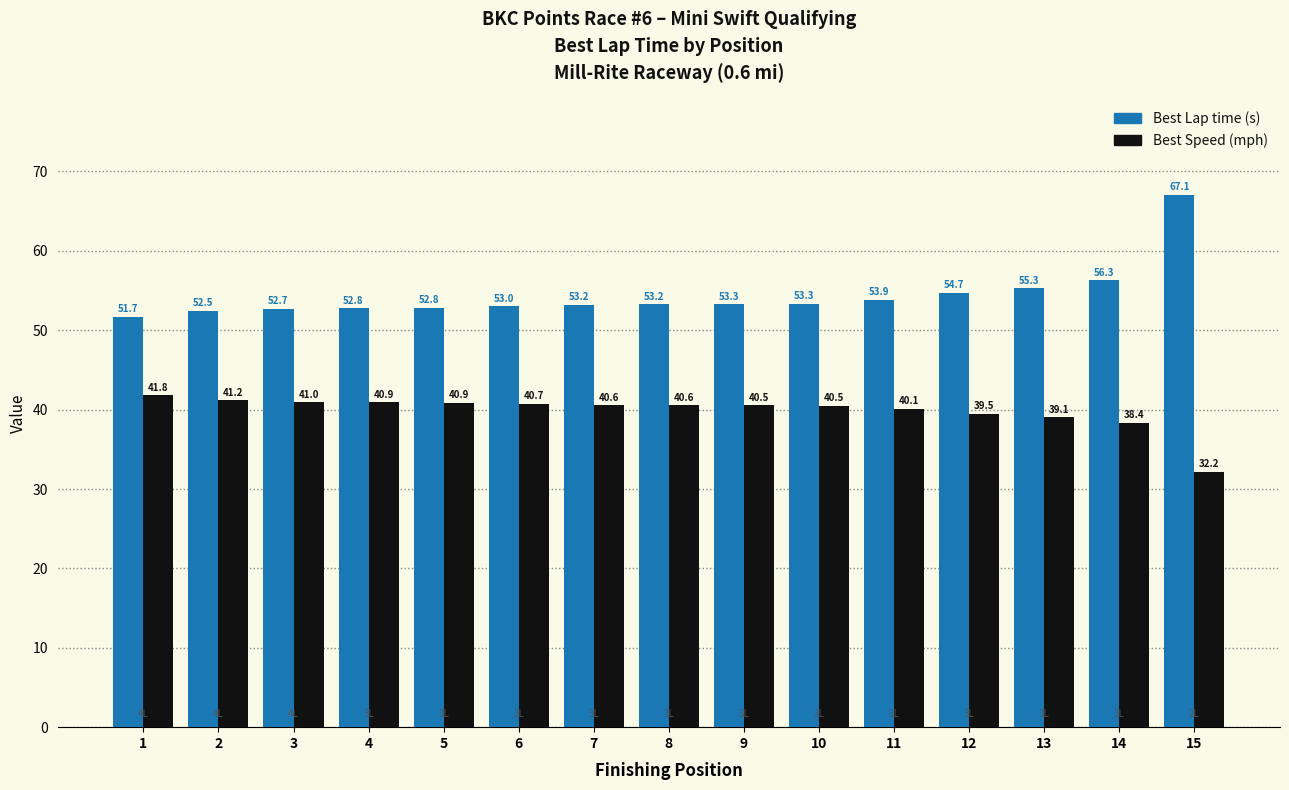

Count the number of categories in the chart.

15